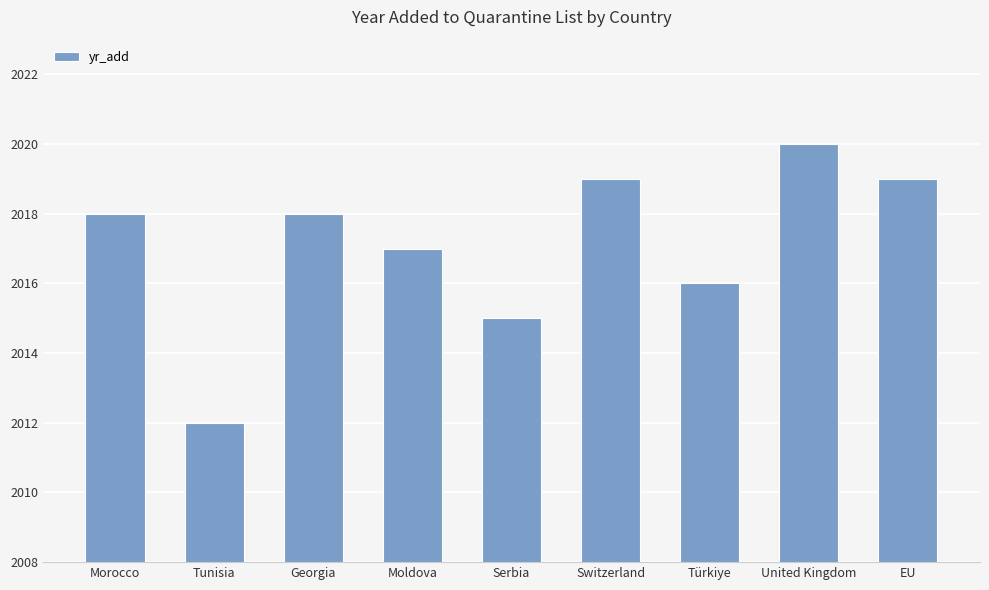

Is it true that the value at Morocco is 2018?

True